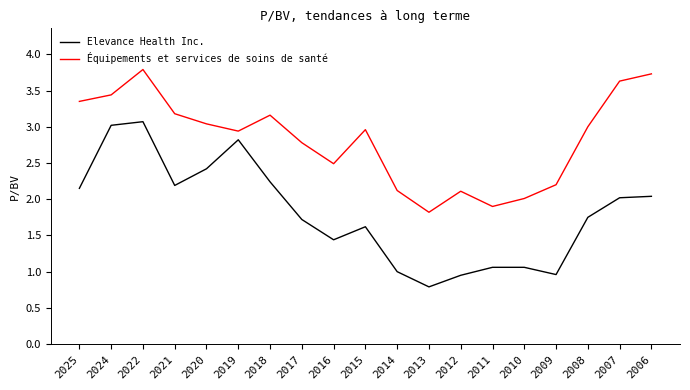

Which series changed the most between 2020 and 2009?

Elevance Health Inc.